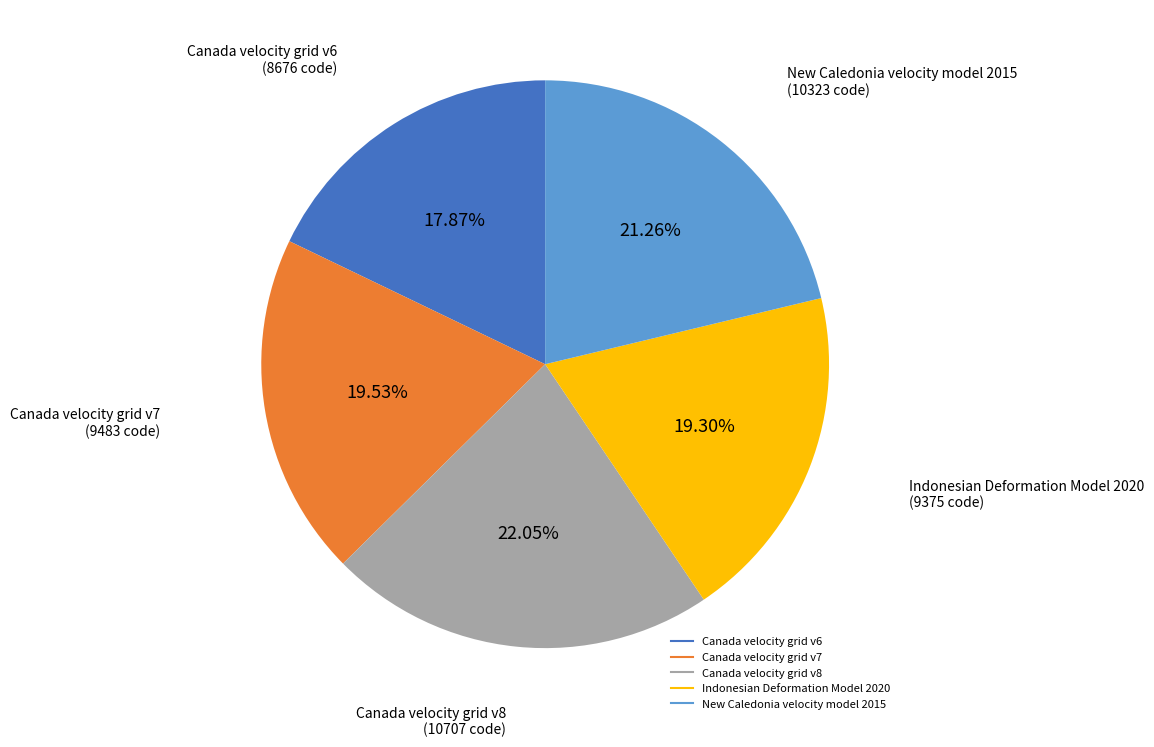

To the nearest percent, what is the difference between the largest and smallest slice percentages?

4%